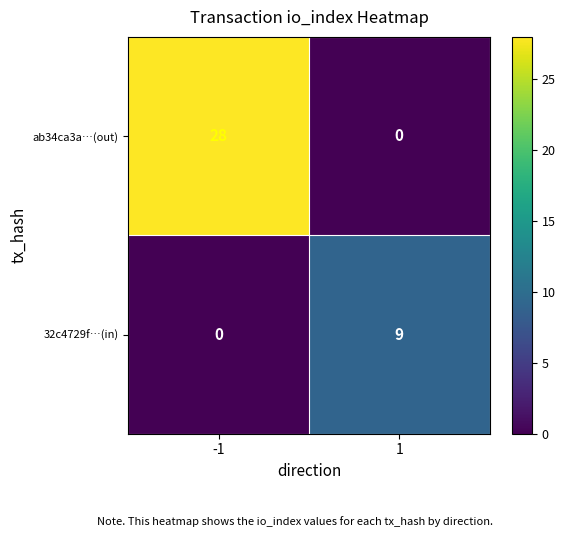

Reading left to right, extract all data points from this chart.

ab34ca3a…(out): -1=28	1=0
32c4729f…(in): -1=0	1=9